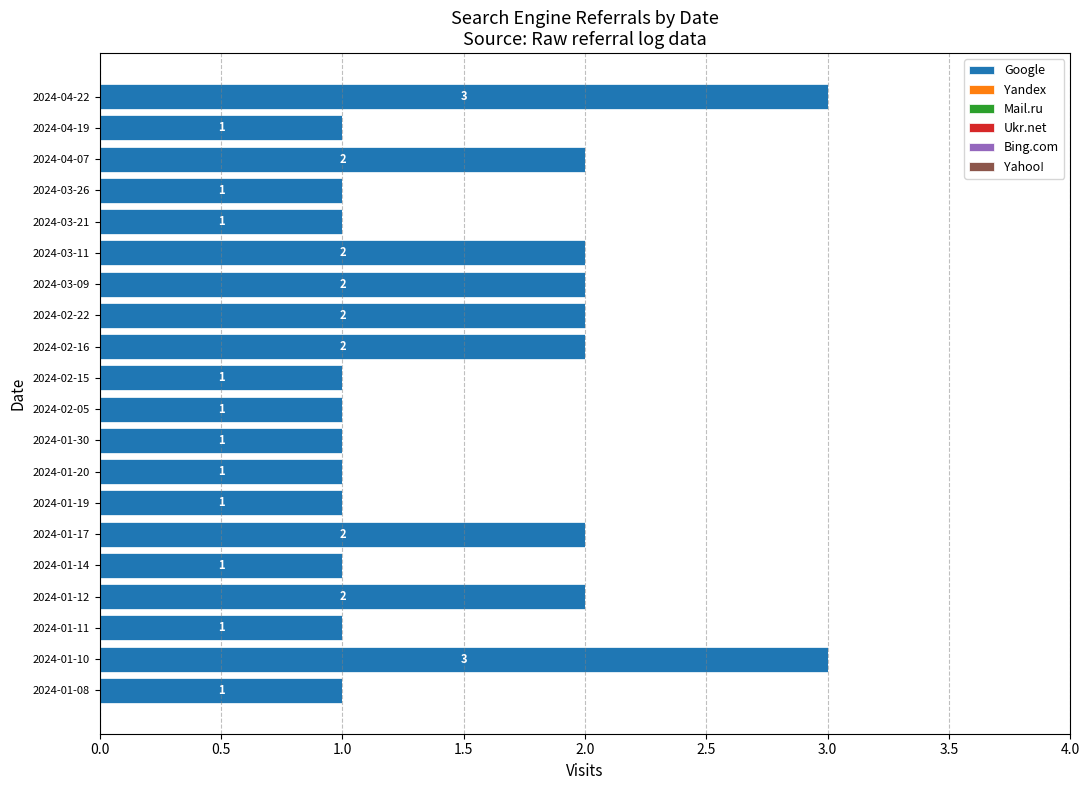

What is the sum of the values at 2024-04-19 and 2024-03-09?

3